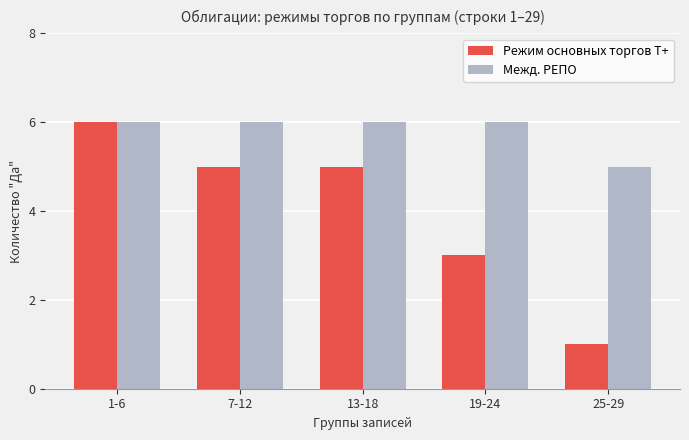

Rank the series by their average value, from lowest to highest.

Режим основных торгов Т+, Межд. РЕПО